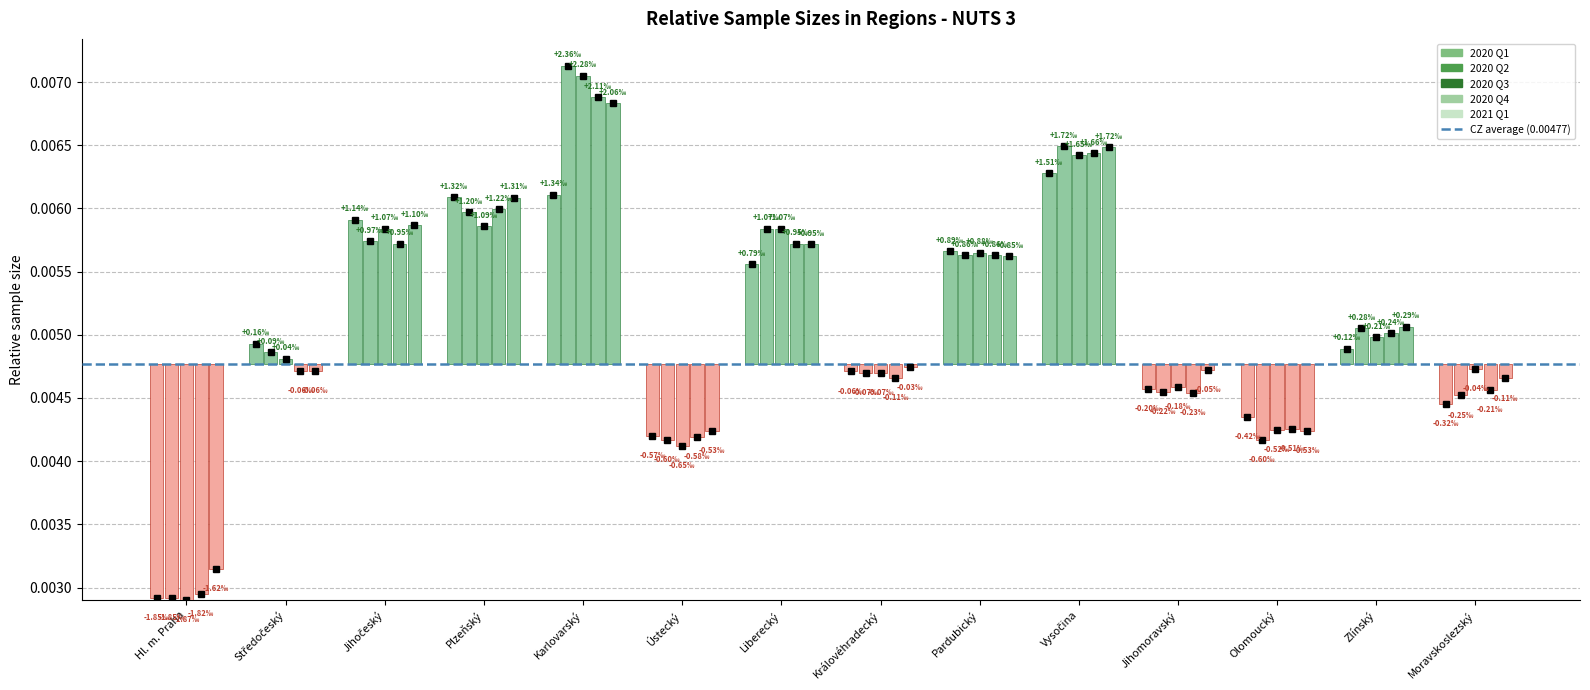

What position from the left is Jihomoravský?

11